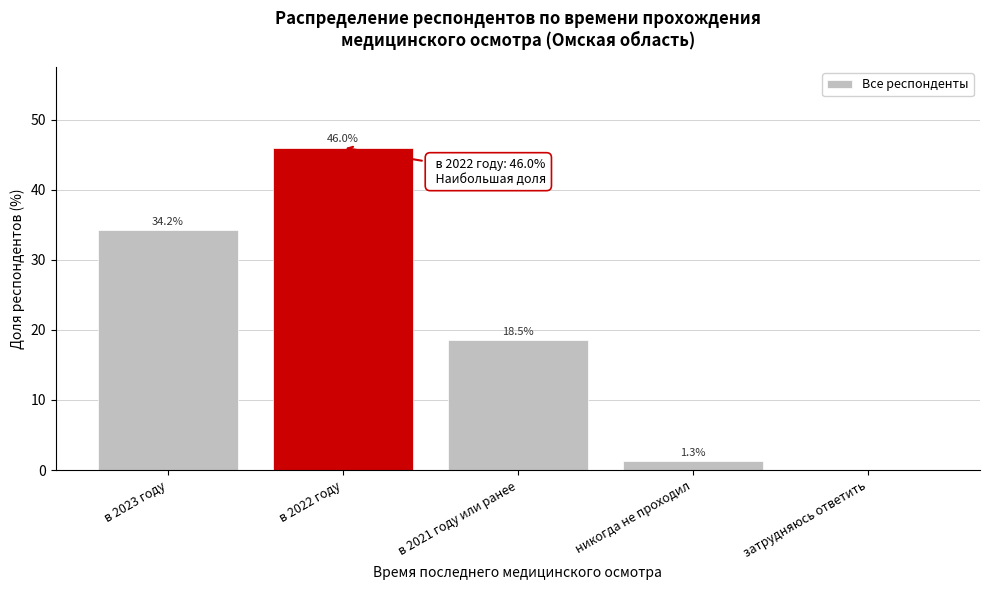

Reading right to left, list all the values displayed in this chart.

затрудняюсь ответить=0.0	никогда не проходил=1.3	в 2021 году или ранее=18.5	в 2022 году=46.0	в 2023 году=34.2